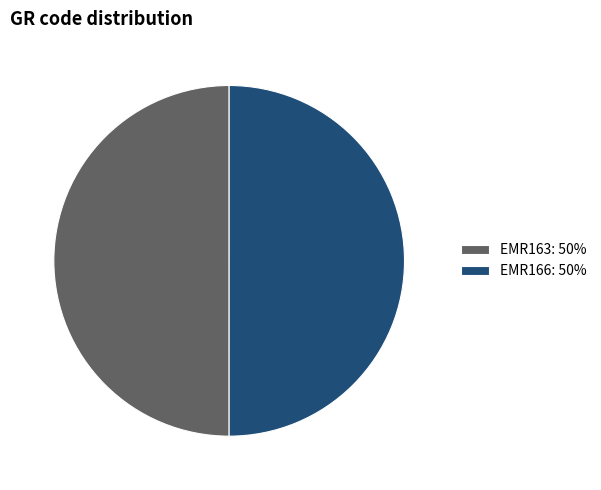

Is it true that EMR163: 50% is 50% of the pie?

True